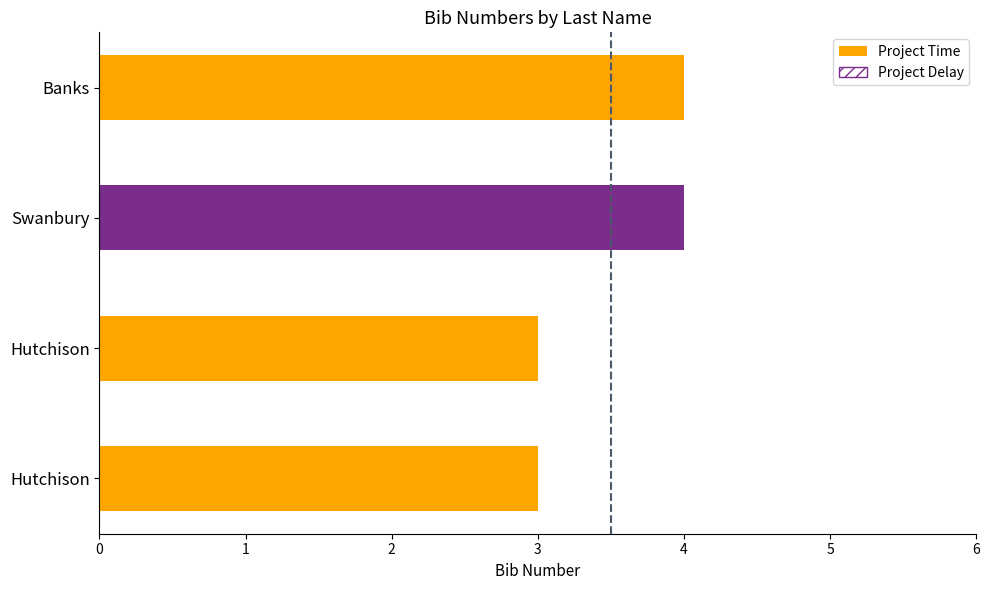

The value at Banks is 4. True or false?

True